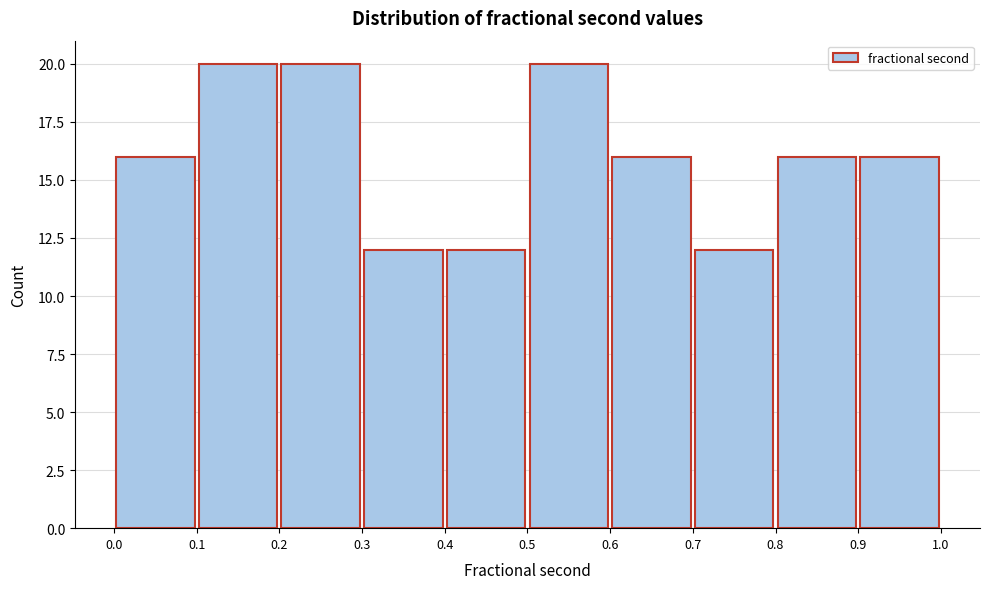

How tall is the bar that spans 0.1 to 0.2 on the x-axis? The values are not printed on the chart, so give them approximately, as read against the axis.

20